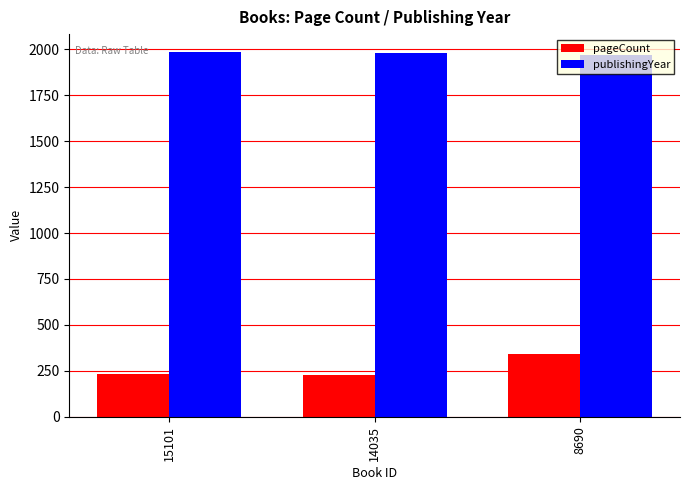

At which label is pageCount closest to 286?

15101